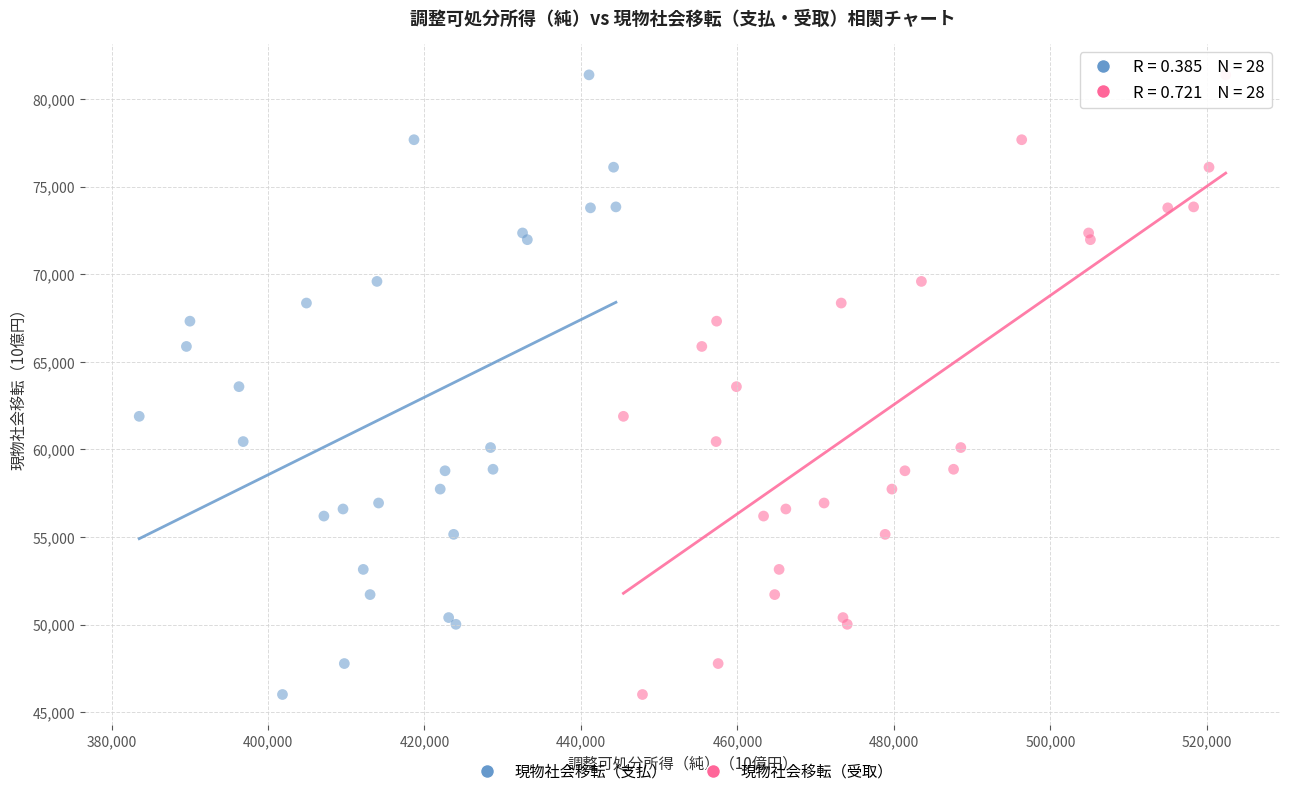

What are all the series names shown in the legend?

現物社会移転（支払）, 現物社会移転（受取）